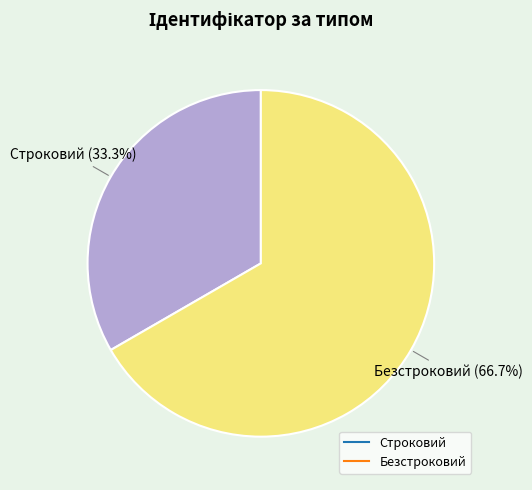

Rank the categories by value from lowest to highest.

Строковий, Безстроковий